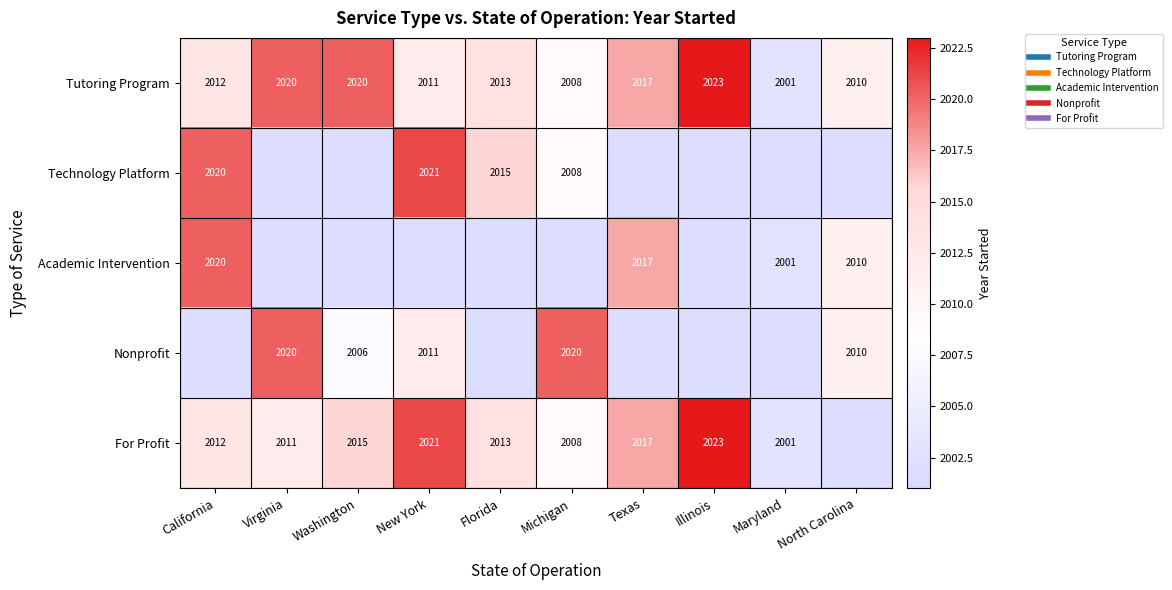

Rank the series at North Carolina from lowest to highest value.

Technology Platform, For Profit, Tutoring Program, Academic Intervention, Nonprofit